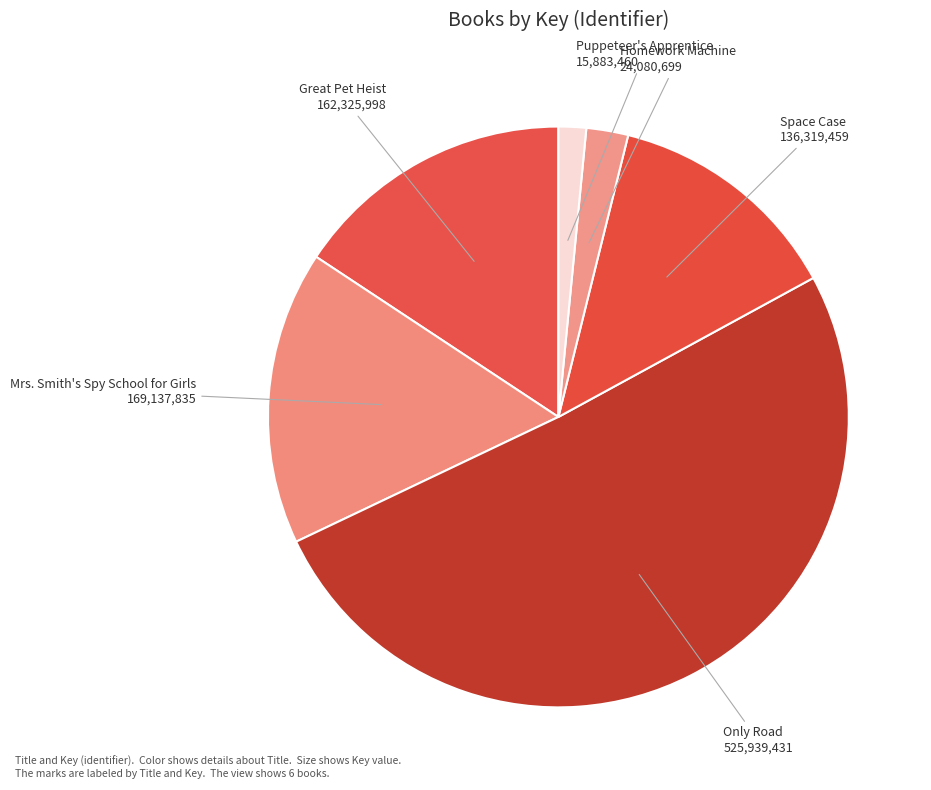

What is the largest slice in the pie chart?

Only Road